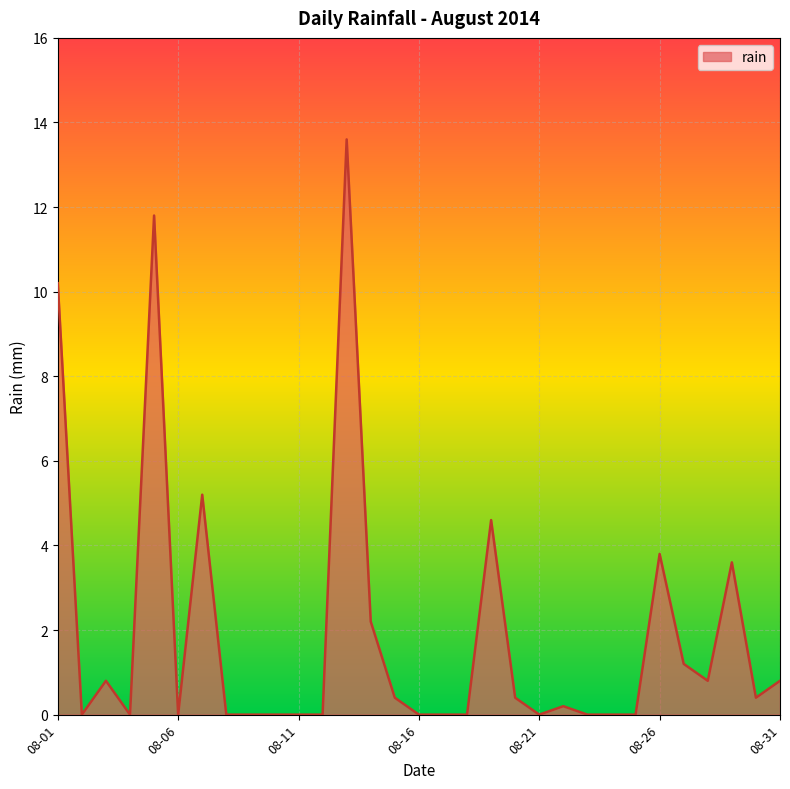

What is the maximum value shown in the chart?

13.6